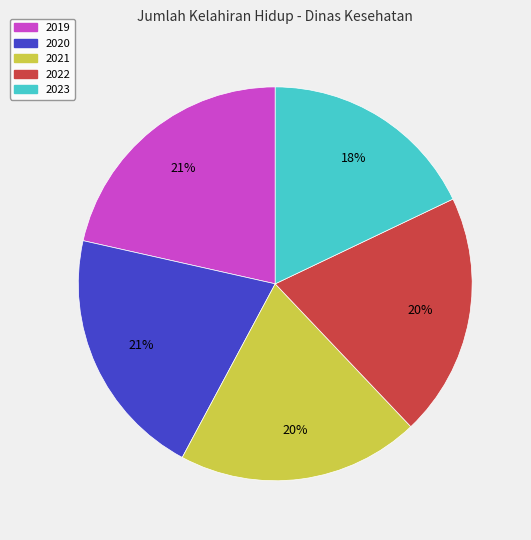

Which slice is the largest?

2019